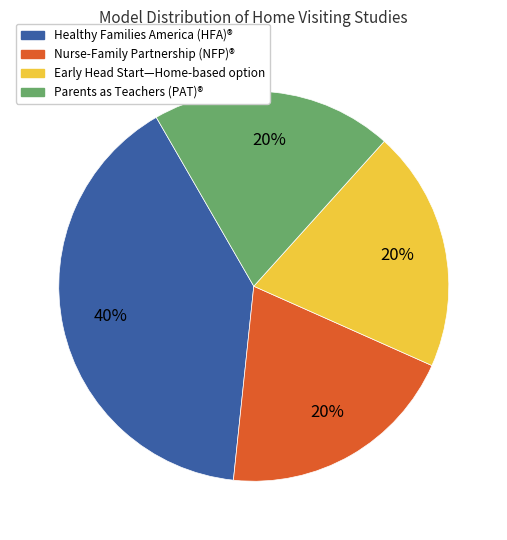

Is there any slice that represents more than half of the pie?

No